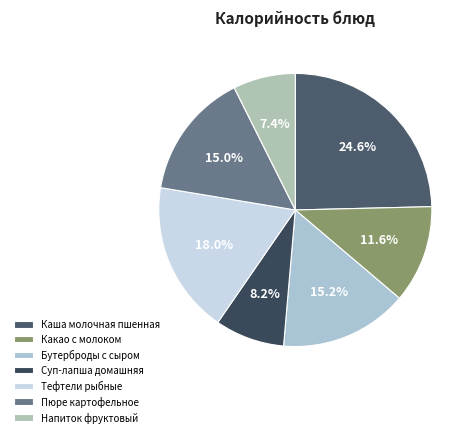

How many segments does this pie chart have?

7